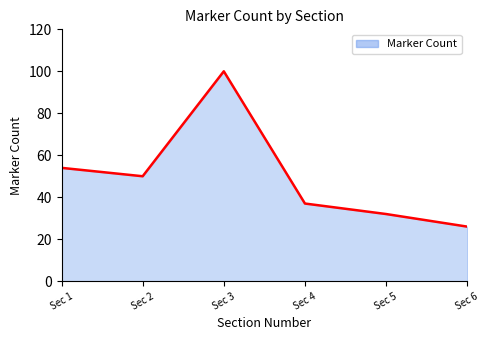

Rank the categories by value from highest to lowest.

Sec 3, Sec 1, Sec 2, Sec 4, Sec 5, Sec 6